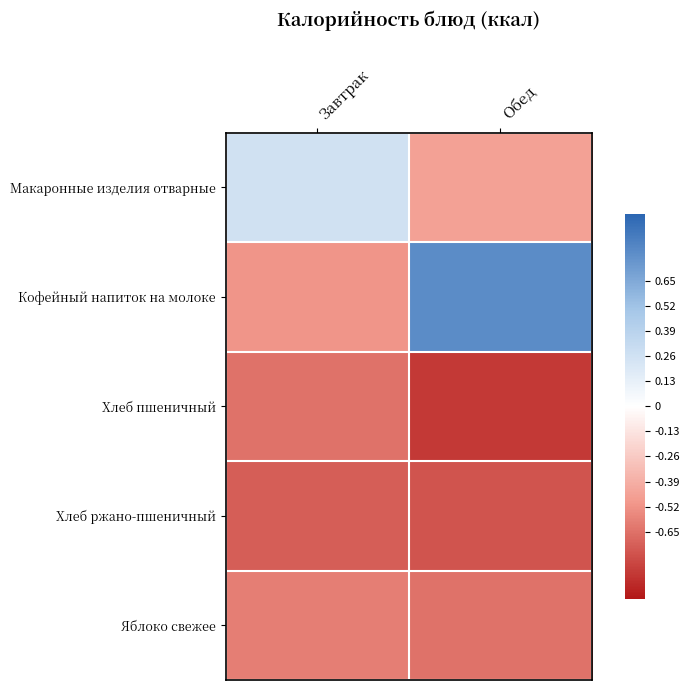

At which category does the chart reach its peak across all series?

Обед